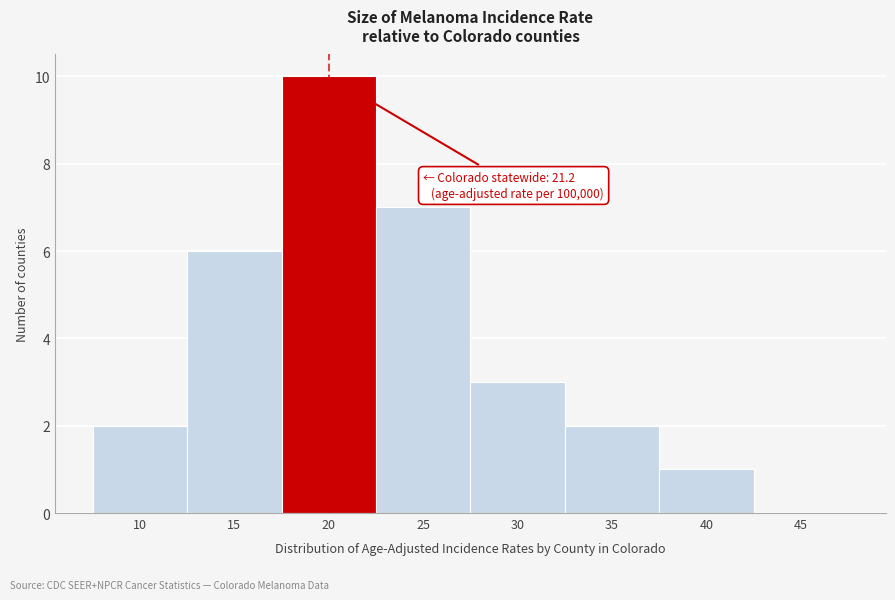

Reading right to left, extract all data points from this chart.

45=0	40=1	35=2	30=3	25=7	20=10	15=6	10=2